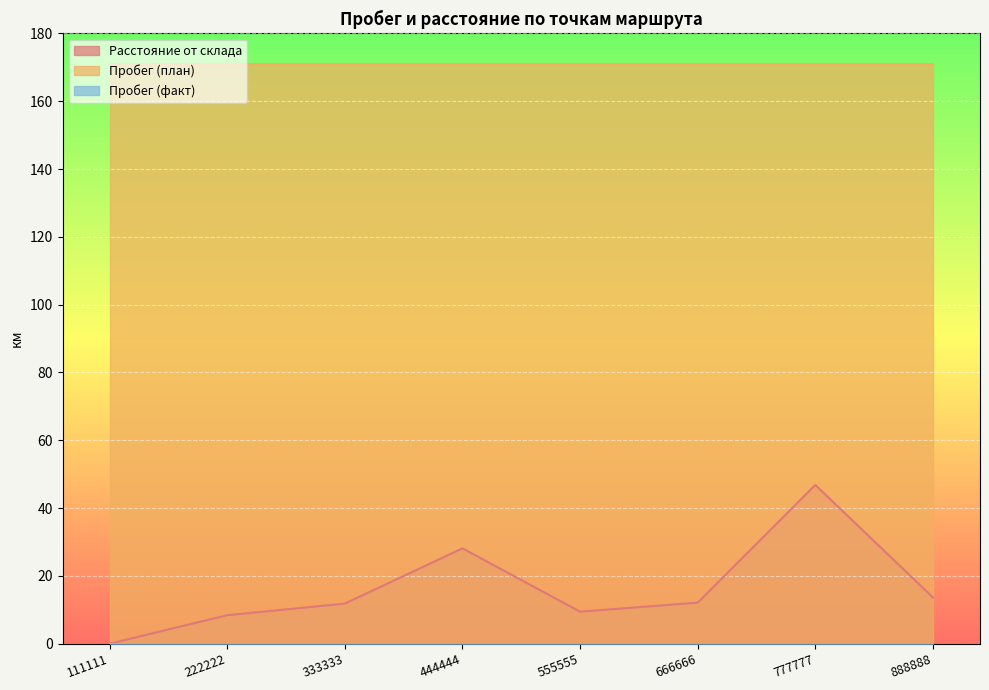

Rank the series at 333333 from lowest to highest value.

Пробег (факт), Расстояние от склада, Пробег (план)